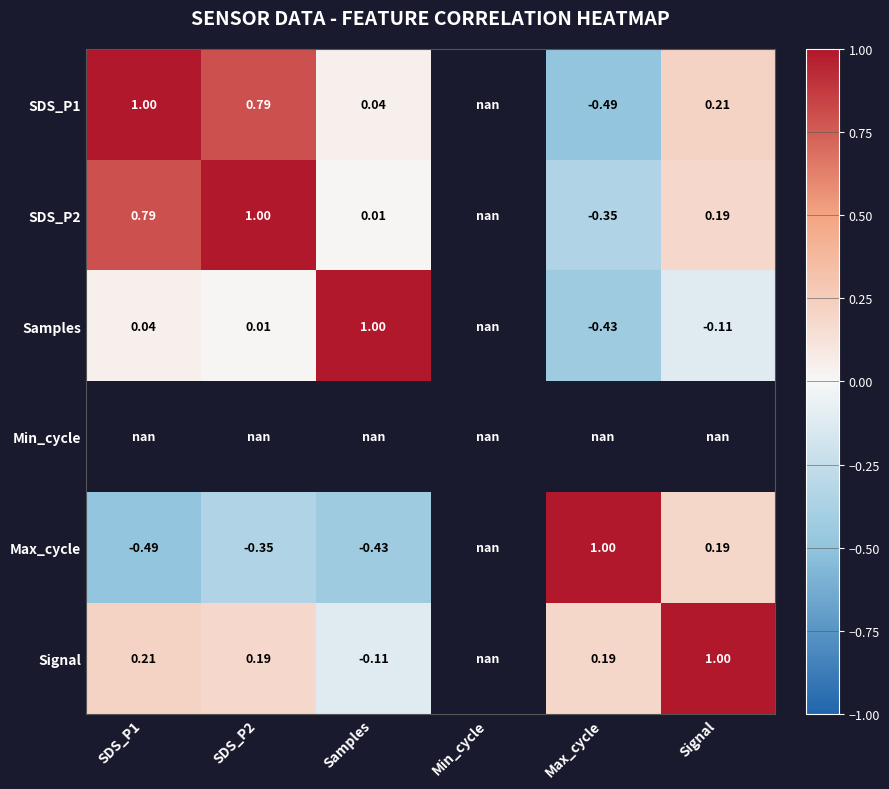

At which label does SDS_P1 first exceed 0?

SDS_P1